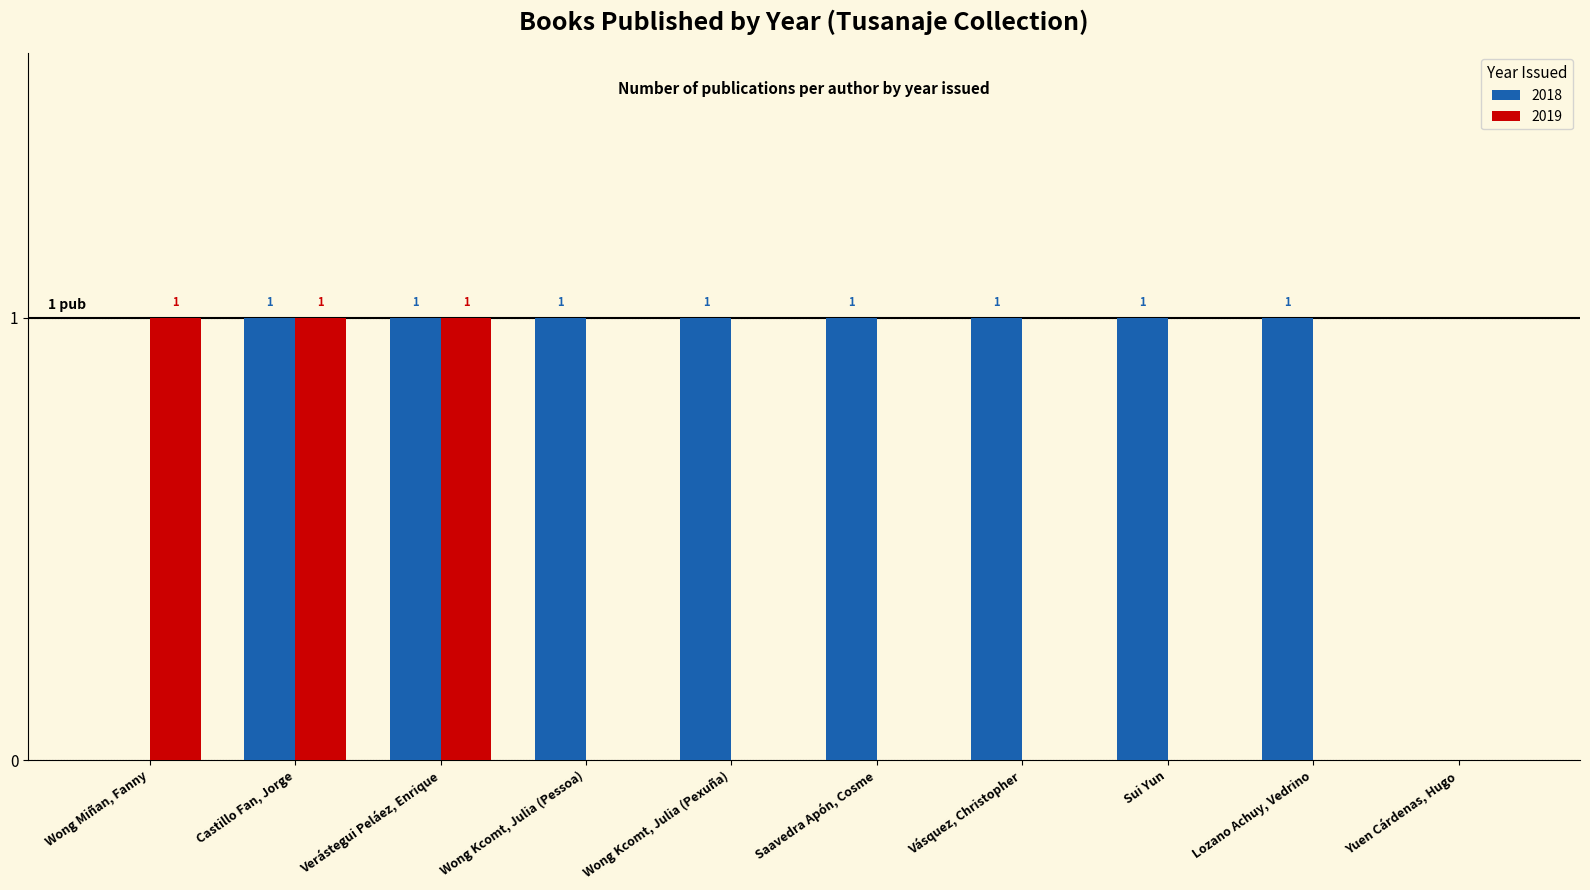

Between Wong Kcomt, Julia (Pessoa) and Yuen Cárdenas, Hugo, which series saw the biggest shift?

2018